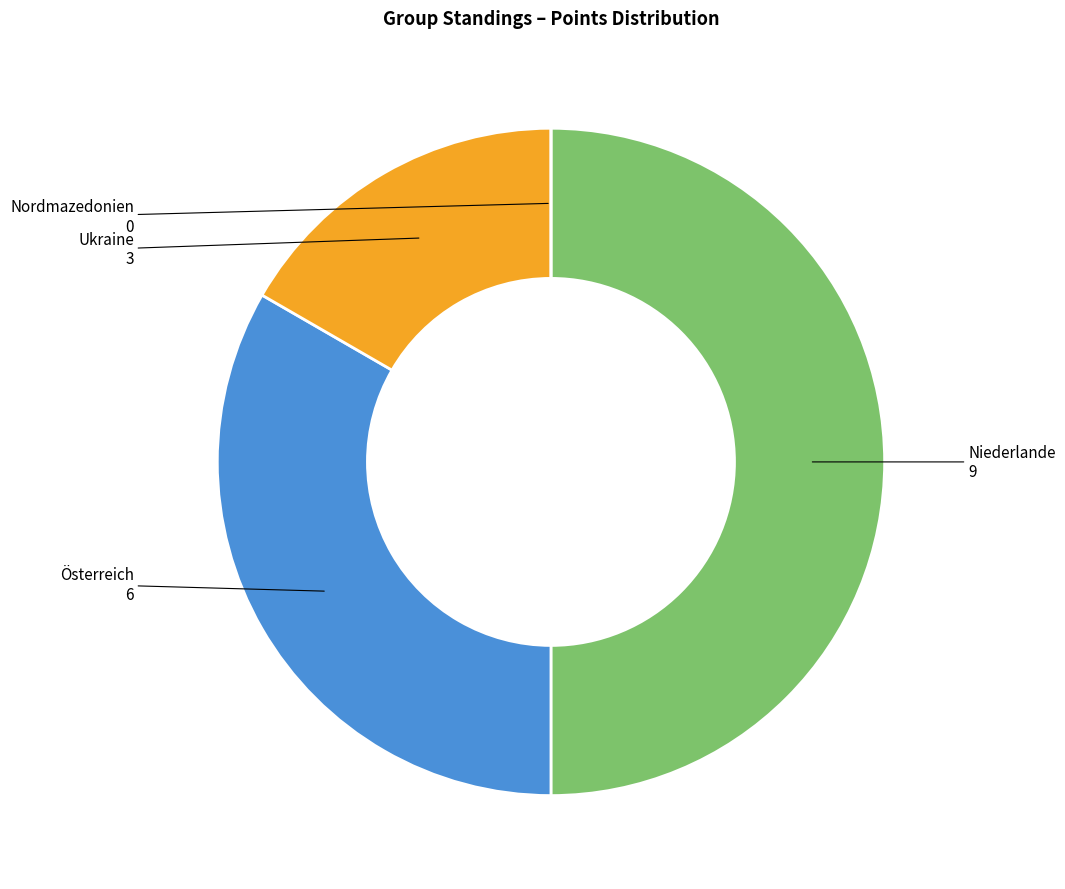

True or false: Österreich accounts for 33% of the total.

True